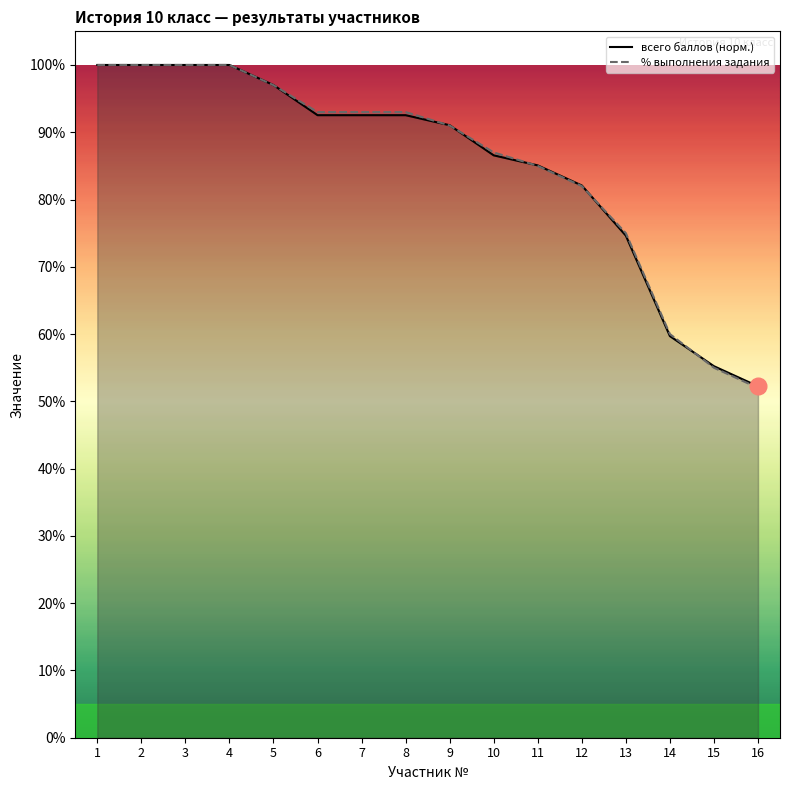

At which label is % выполнения задания closest to 0?

16